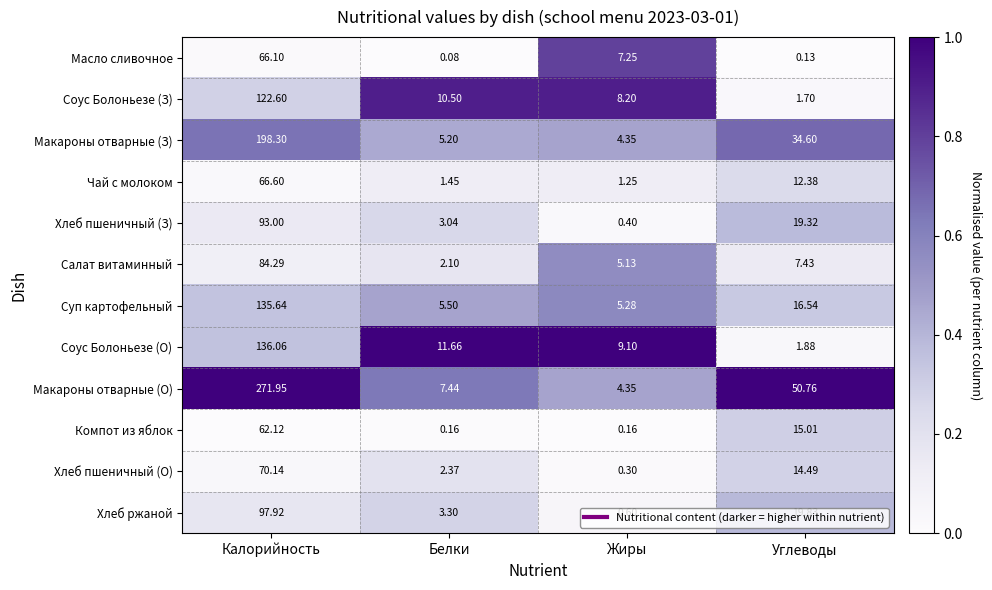

Which series has the largest total across all categories?

Макароны отварные (О)